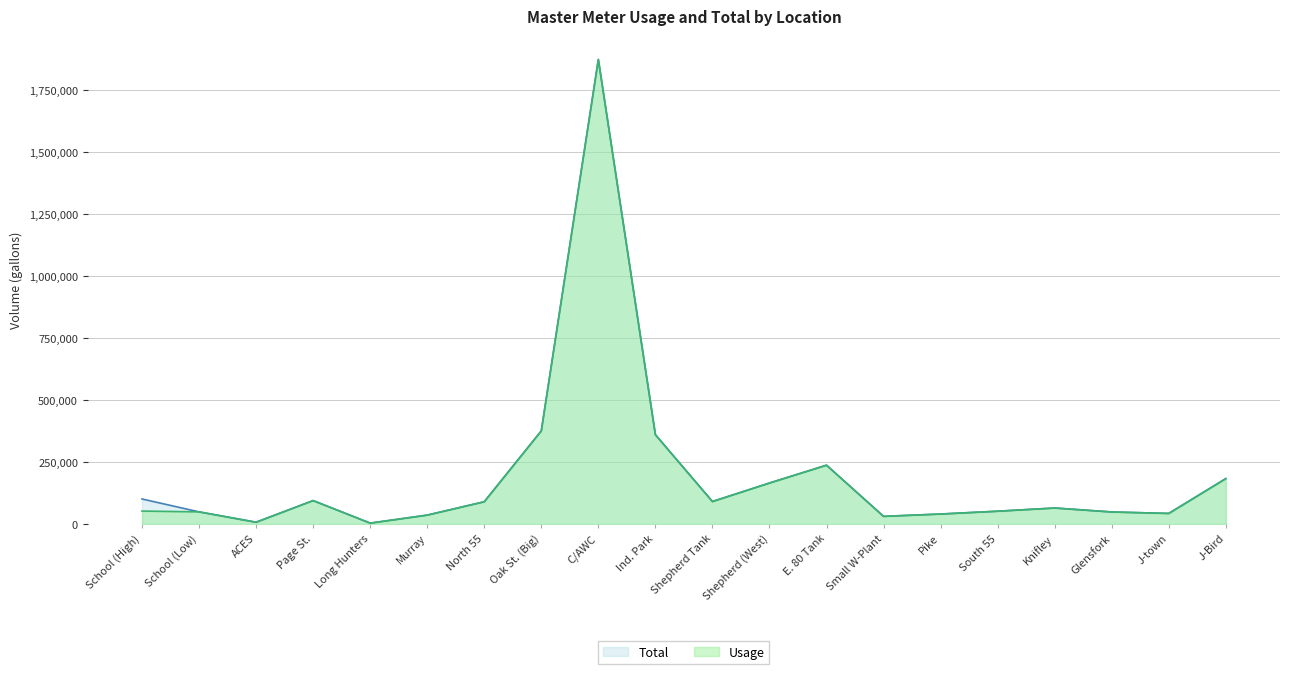

Reading left to right, extract all data points from this chart.

Usage: School (High)=52000	School (Low)=48740	ACES=7000	Page St.=94230	Long Hunters=3370	Murray=35660	North 55=89550	Oak St. (Big)=375400	C/AWC=1873000	Ind. Park=360000	Shepherd Tank=90450	Shepherd (West)=165020	E. 80 Tank=237000	Small W-Plant=30600	Pike=40030	South 55=51400	Knifley=64300	Glensfork=48300	J-town=42430	J-Bird=182880
Total: School (High)=100740	School (Low)=48740	ACES=7000	Page St.=94230	Long Hunters=3370	Murray=35660	North 55=89550	Oak St. (Big)=375400	C/AWC=1873000	Ind. Park=360000	Shepherd Tank=90450	Shepherd (West)=165020	E. 80 Tank=237000	Small W-Plant=30700	Pike=40030	South 55=51400	Knifley=64300	Glensfork=48300	J-town=42430	J-Bird=182880